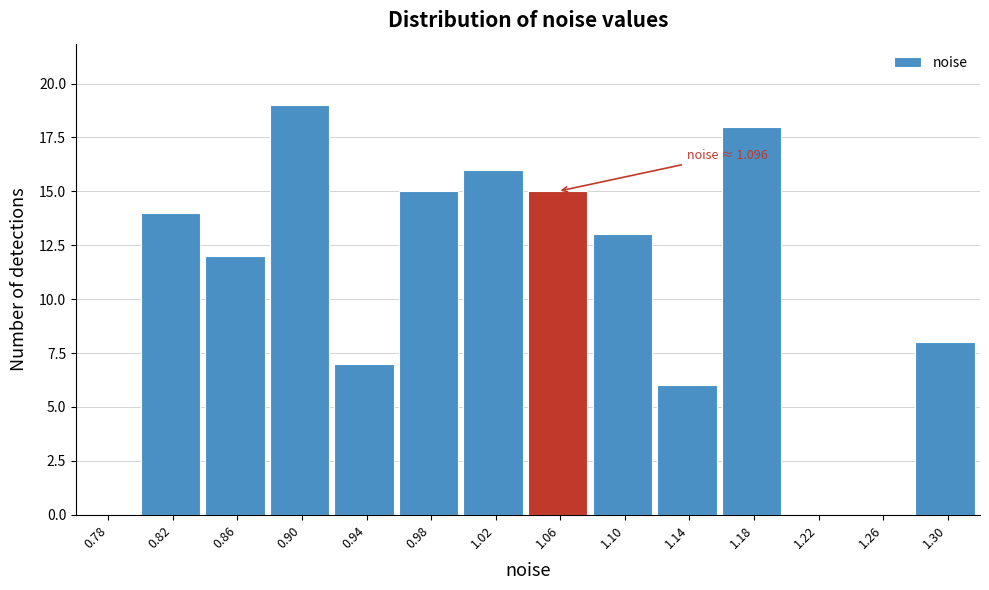

Reading left to right, extract all data points from this chart.

0.78=0	0.82=14	0.86=12	0.90=19	0.94=7	0.98=15	1.02=16	1.06=15	1.10=13	1.14=6	1.18=18	1.22=0	1.26=0	1.30=8